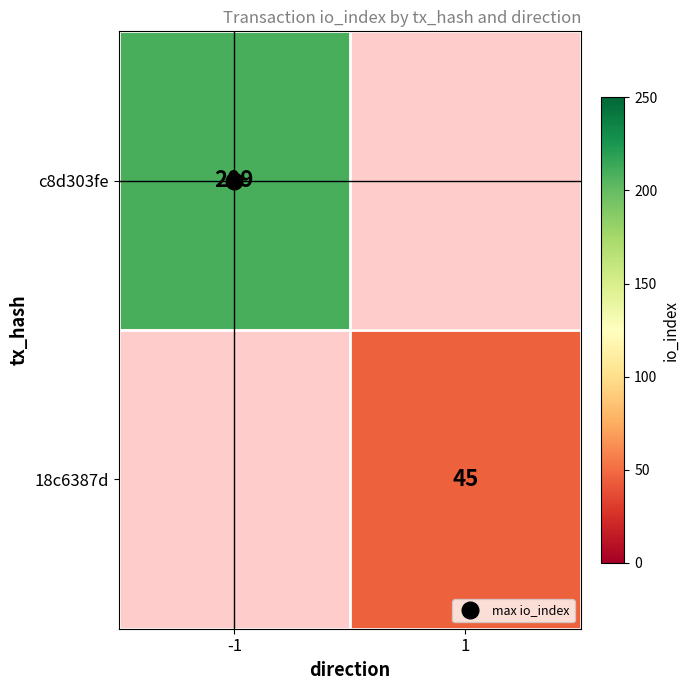

Count the number of data series in this chart.

2